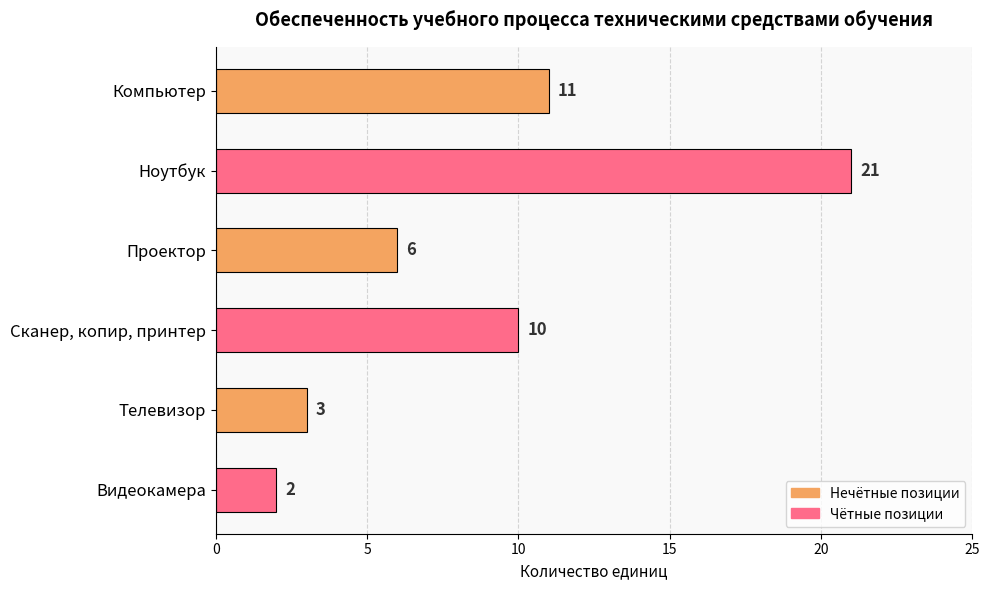

How many distinct data groups are displayed?

1